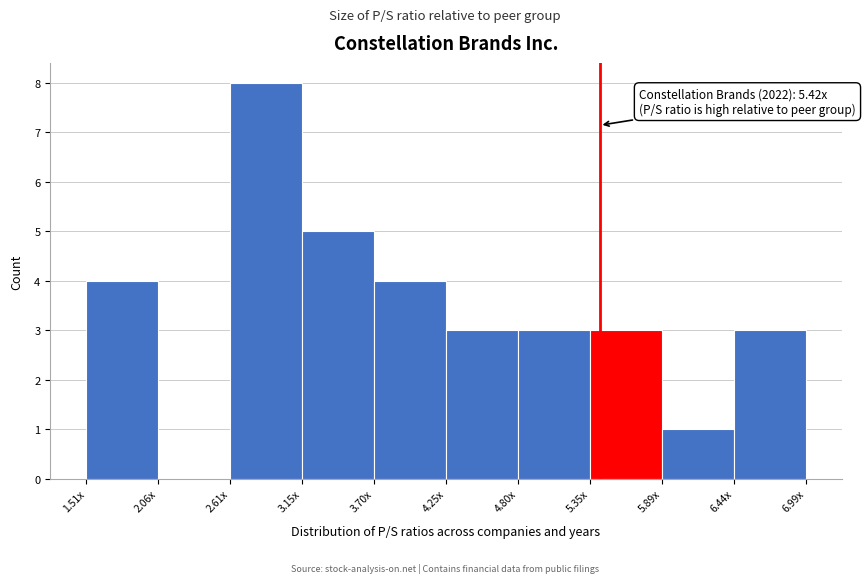

Reading left to right, extract all data points from this chart.

1.51x=4	2.06x=0	2.61x=8	3.15x=5	3.70x=4	4.25x=3	4.80x=3	5.35x=3	5.89x=1	6.44x=3